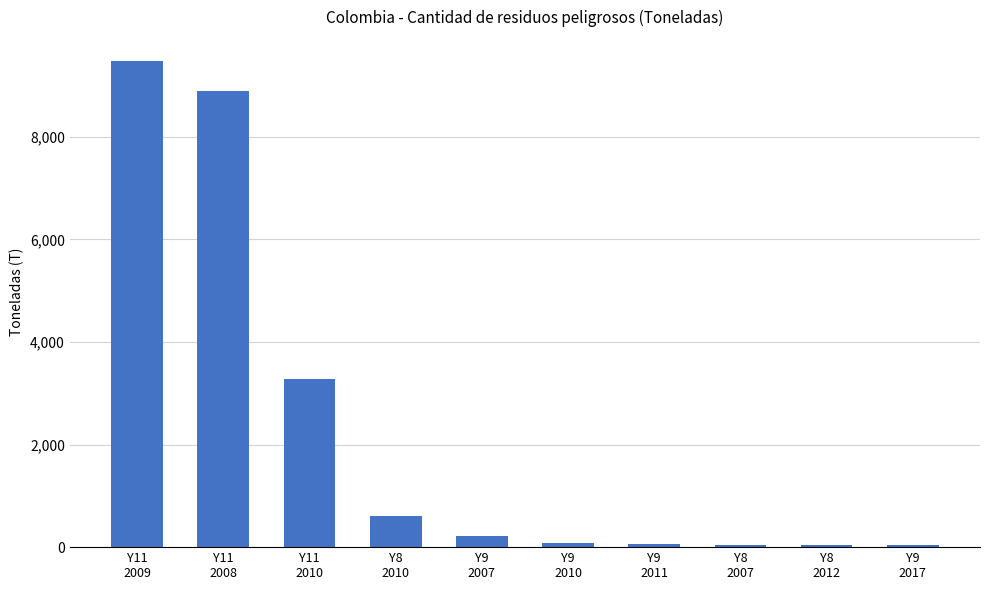

The chart shows a value of 8889.1 at Y11
2008. True or false?

True